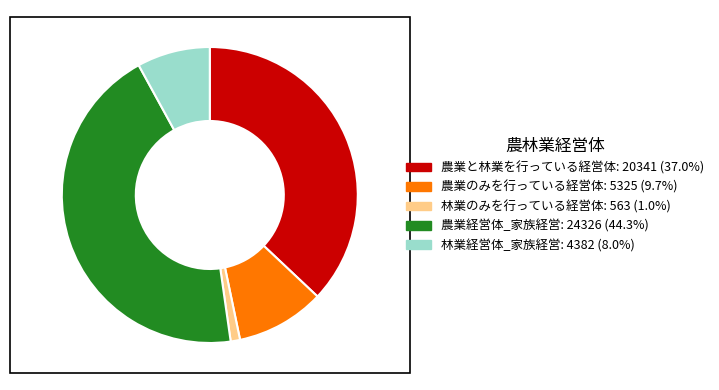

Is there a majority slice in this chart?

No